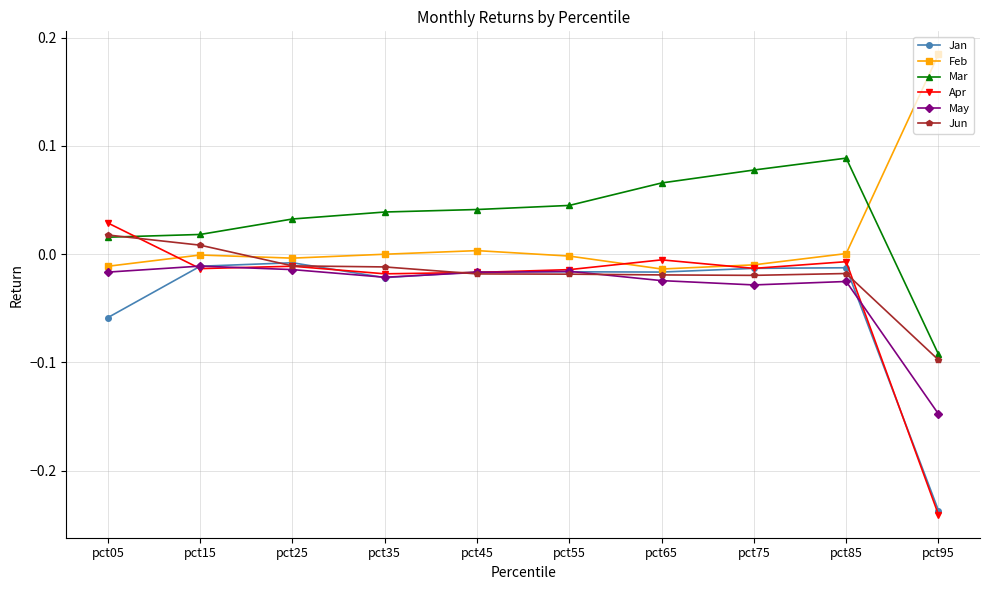

Which category has the highest value across all series?

pct95